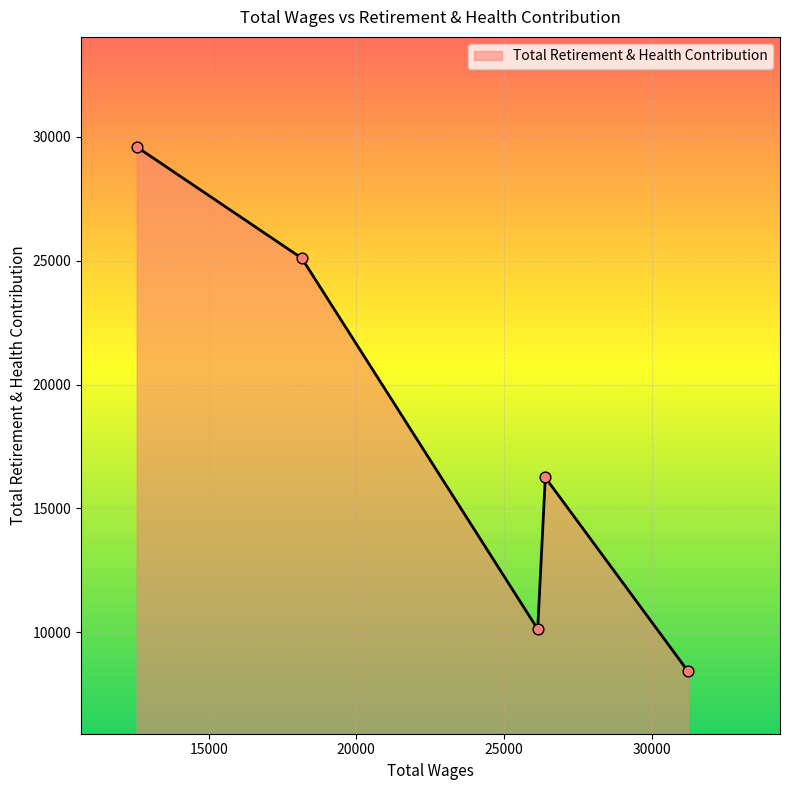

What is the smallest value displayed?

8439